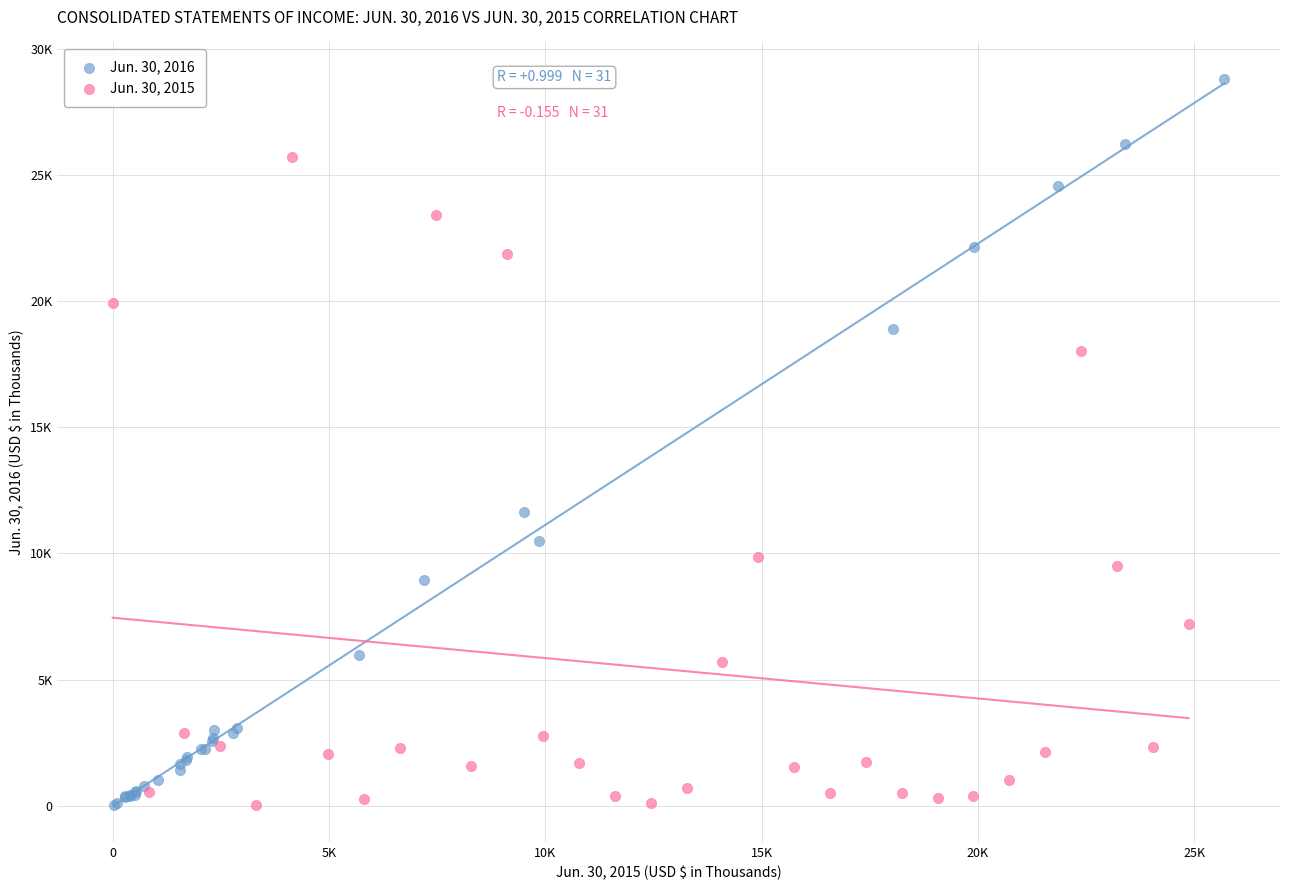

Which series reaches the maximum Y coordinate?

Jun. 30, 2016